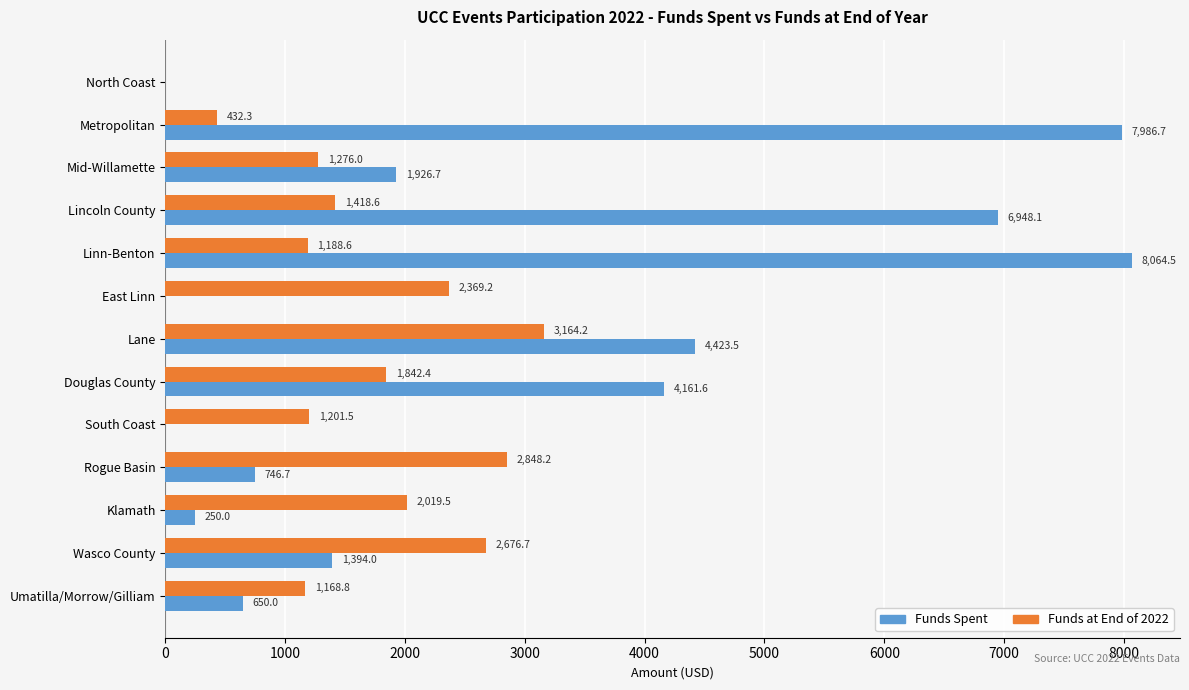

Between Mid-Willamette and Douglas County, which series saw the biggest shift?

Funds Spent